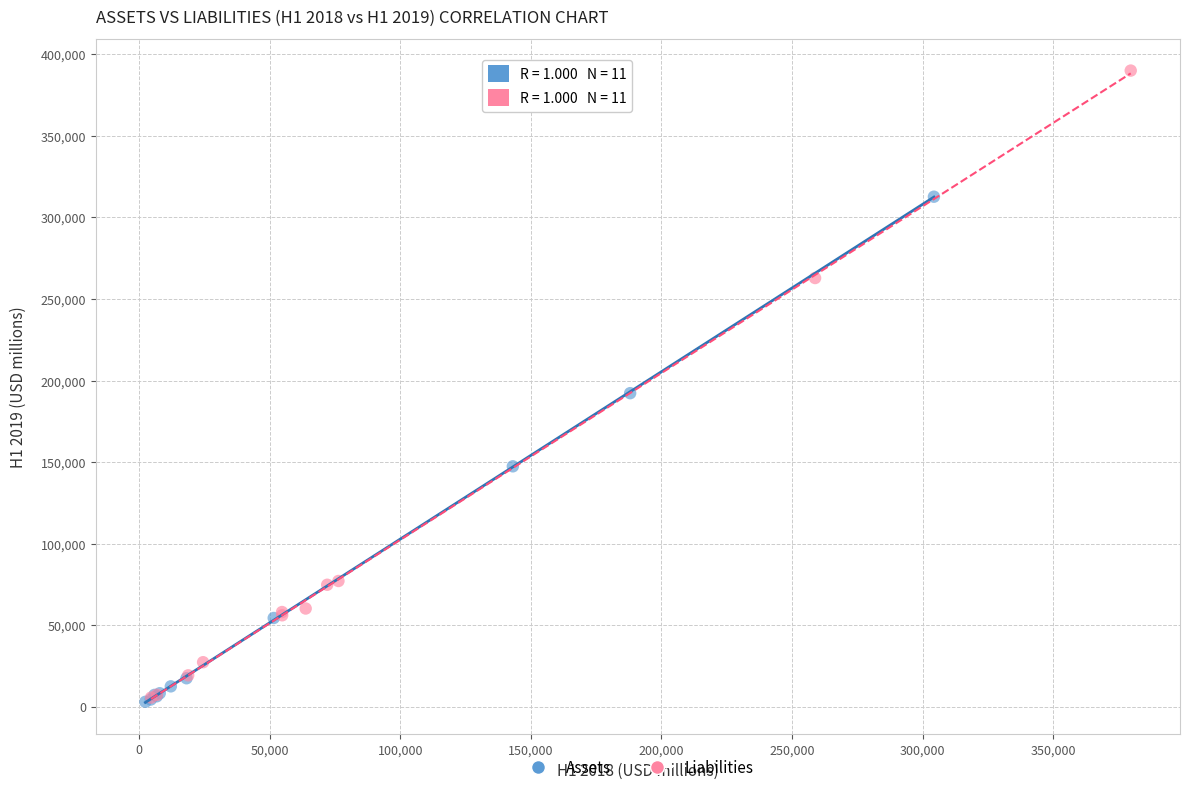

Which series has the widest spread of Y values?

Liabilities